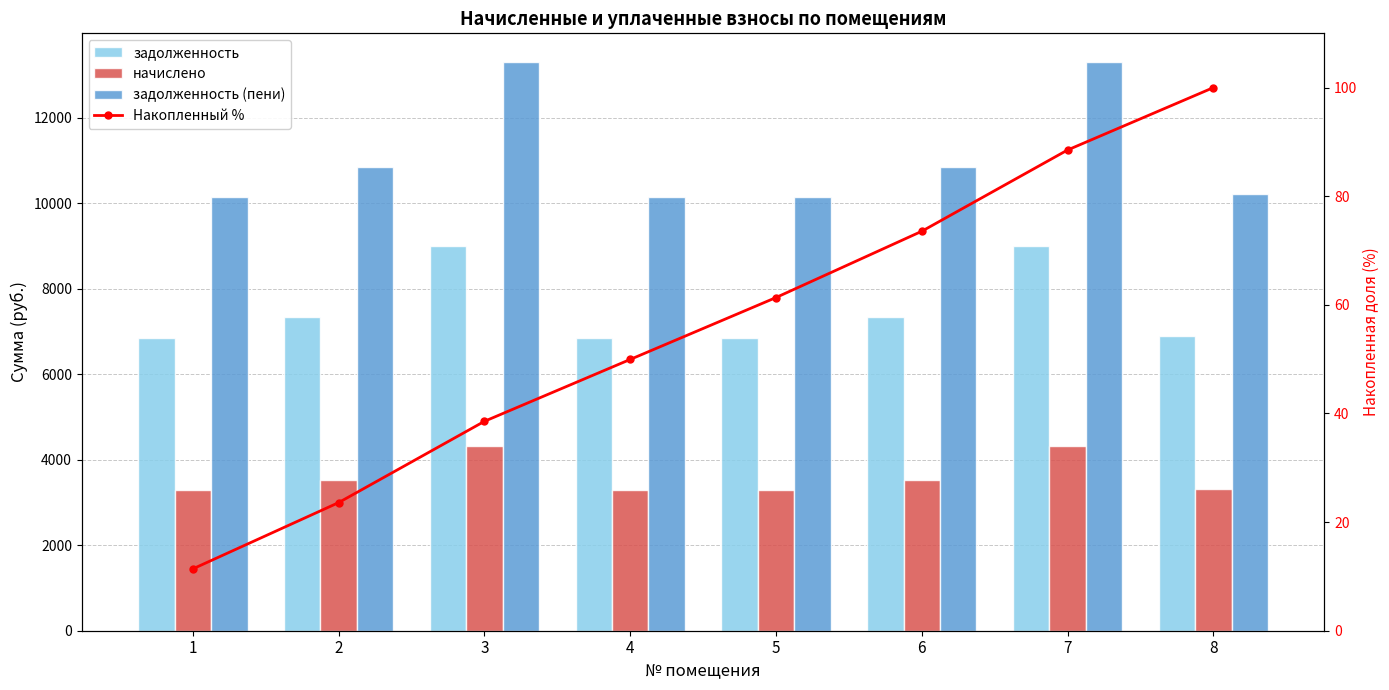

What are all the series names shown in the legend?

задолженность, начислено, задолженность (пени), Накопленный %